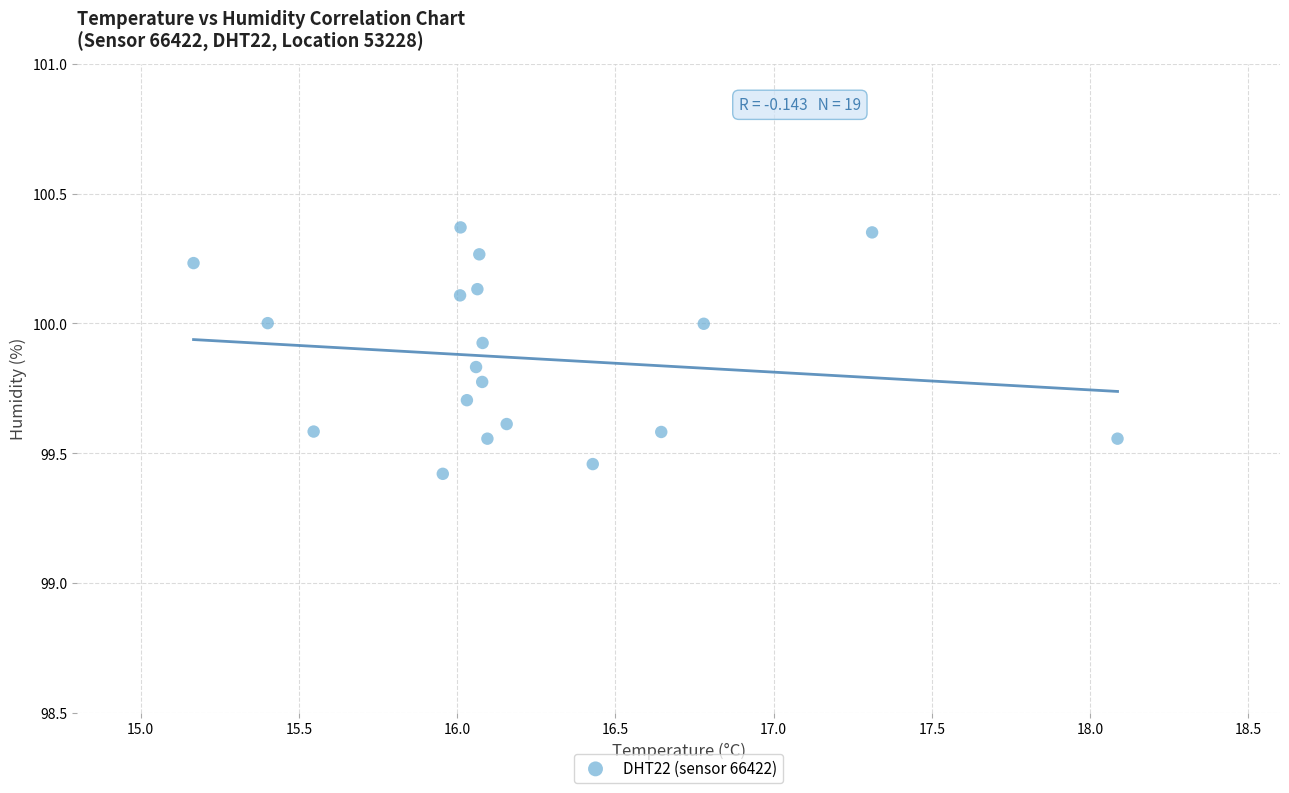

What Y value in the scatter plot is closest to 99?

99.4